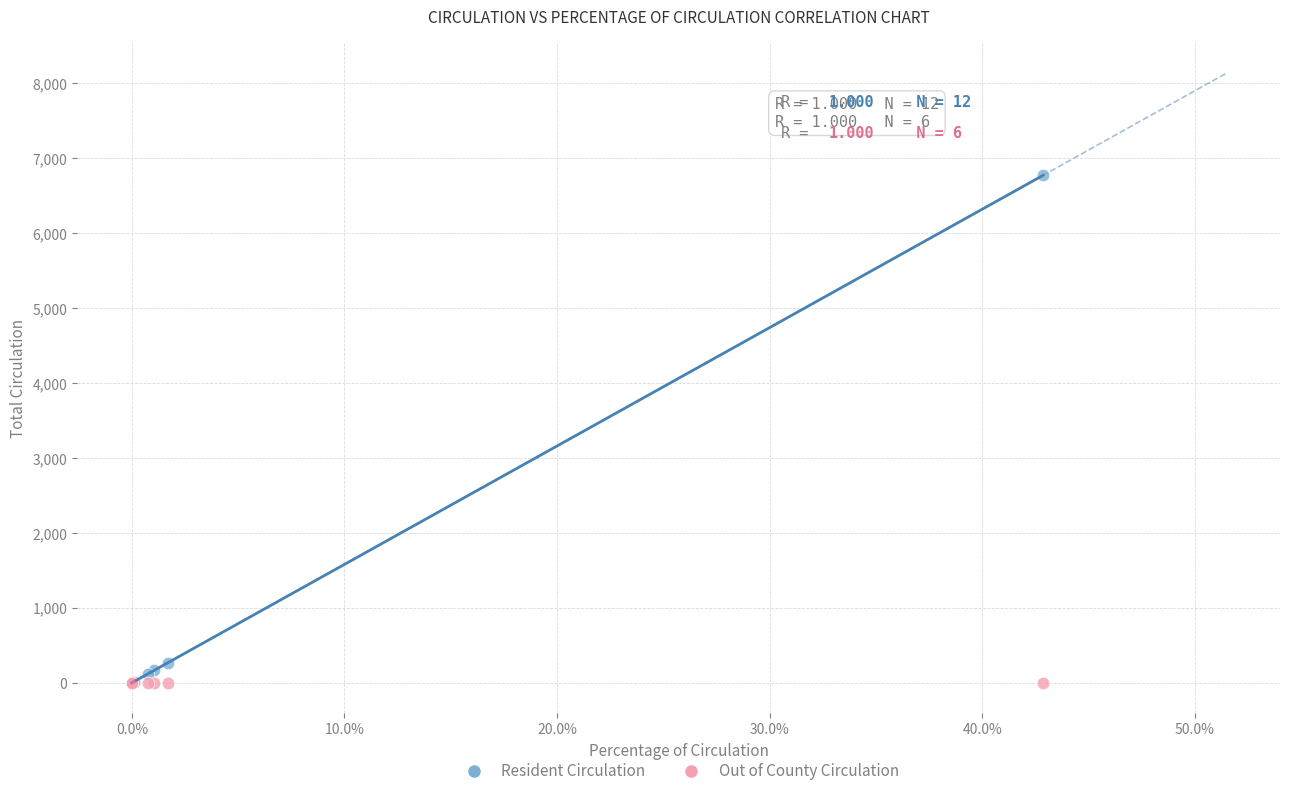

In the Resident Circulation series, what Y value is closest to 3384?

269